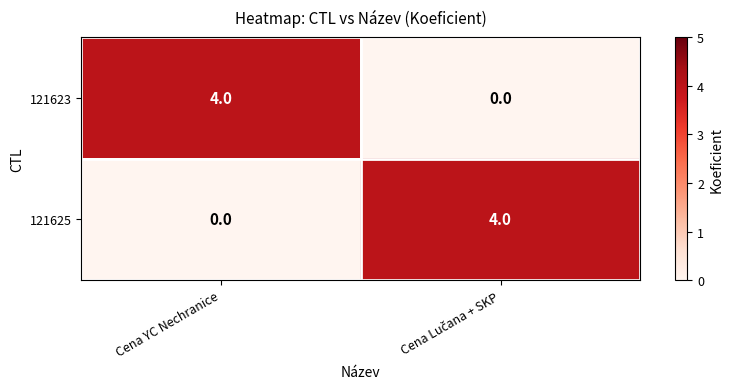

What is the maximum value for 121623?

4